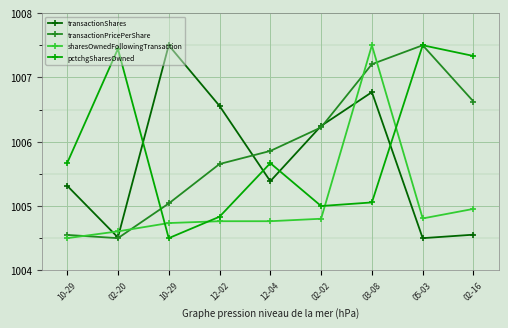

List the series in order of their peak value, lowest first.

transactionShares, transactionPricePerShare, sharesOwnedFollowingTransaction, pctchgSharesOwned